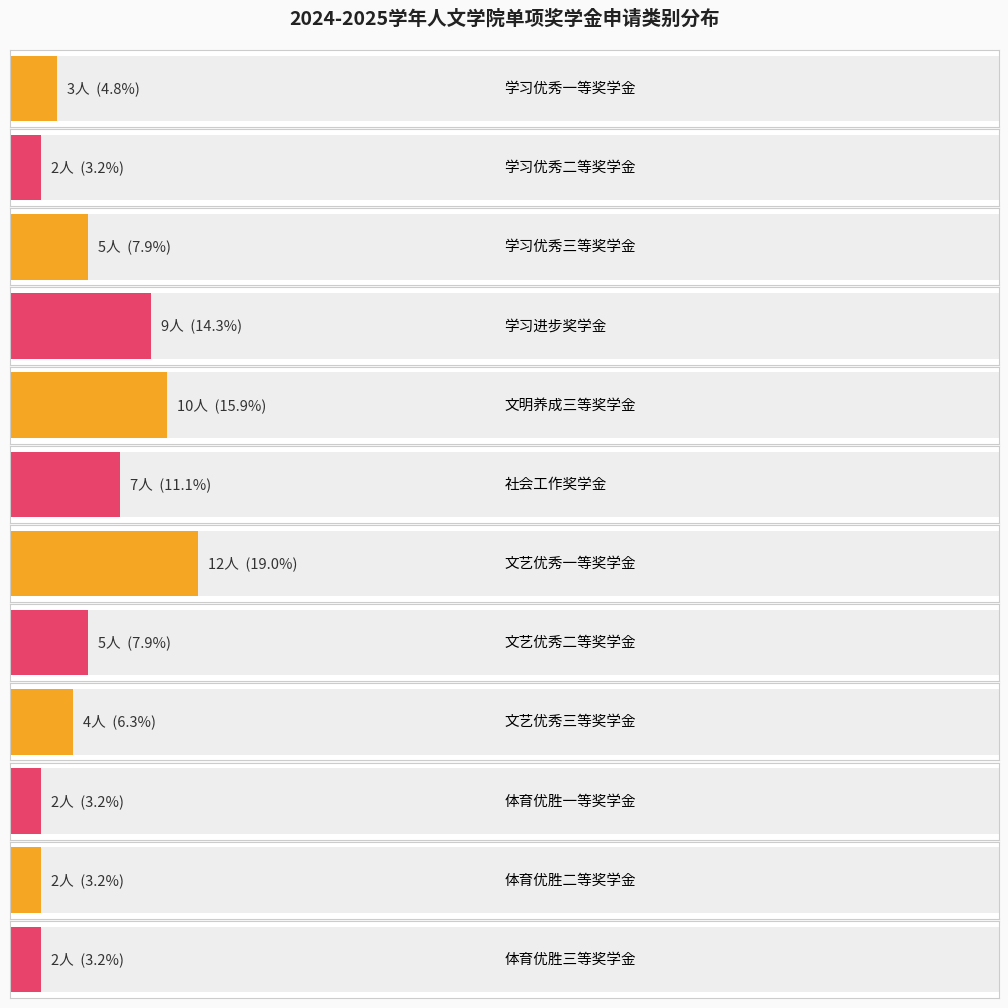

What value does the data have at 文艺优秀三等奖学金, to the nearest 5?

5